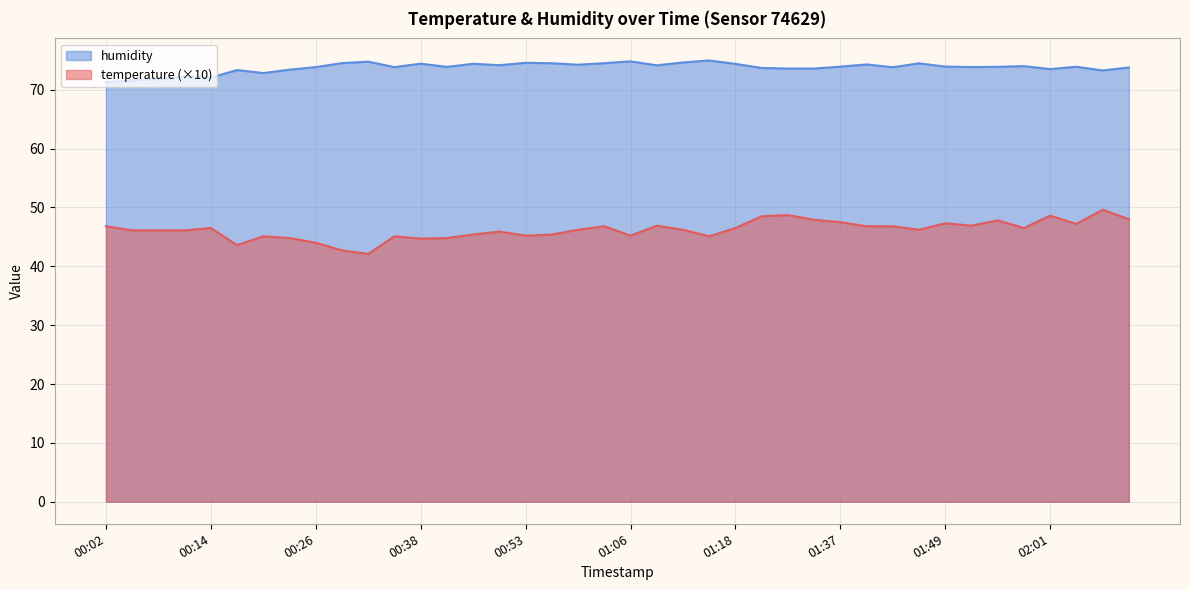

What is the maximum value for humidity?

75.0